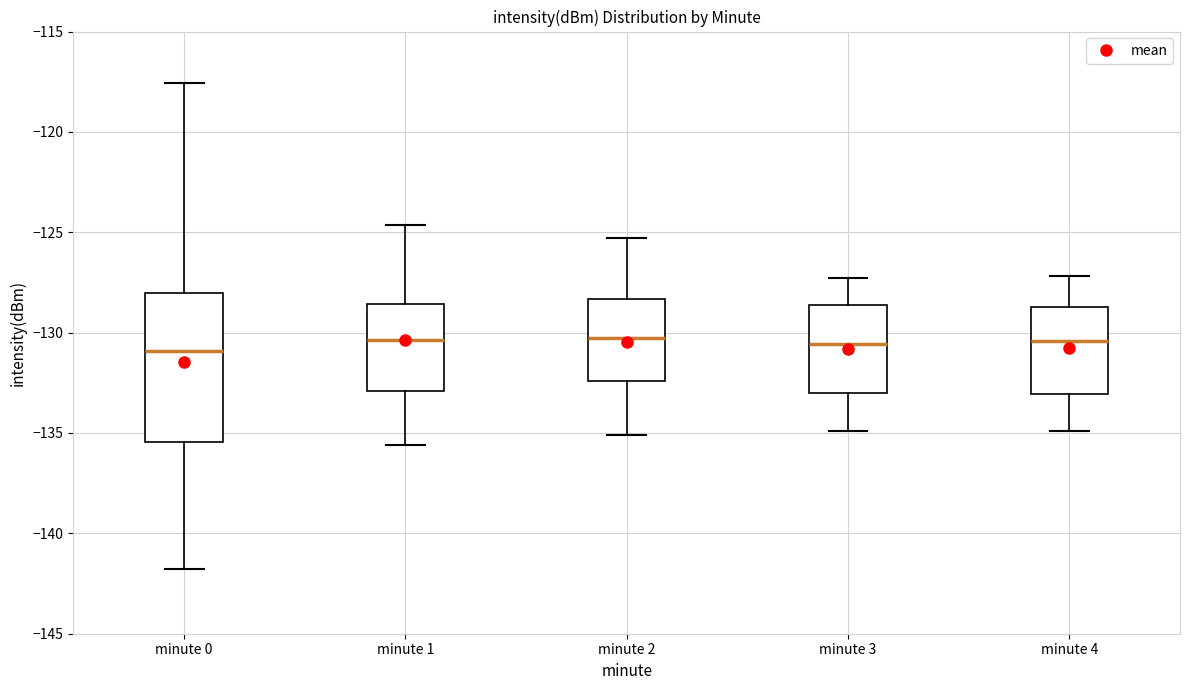

Which box is the tallest, from its lower edge to its upper edge?

minute 0